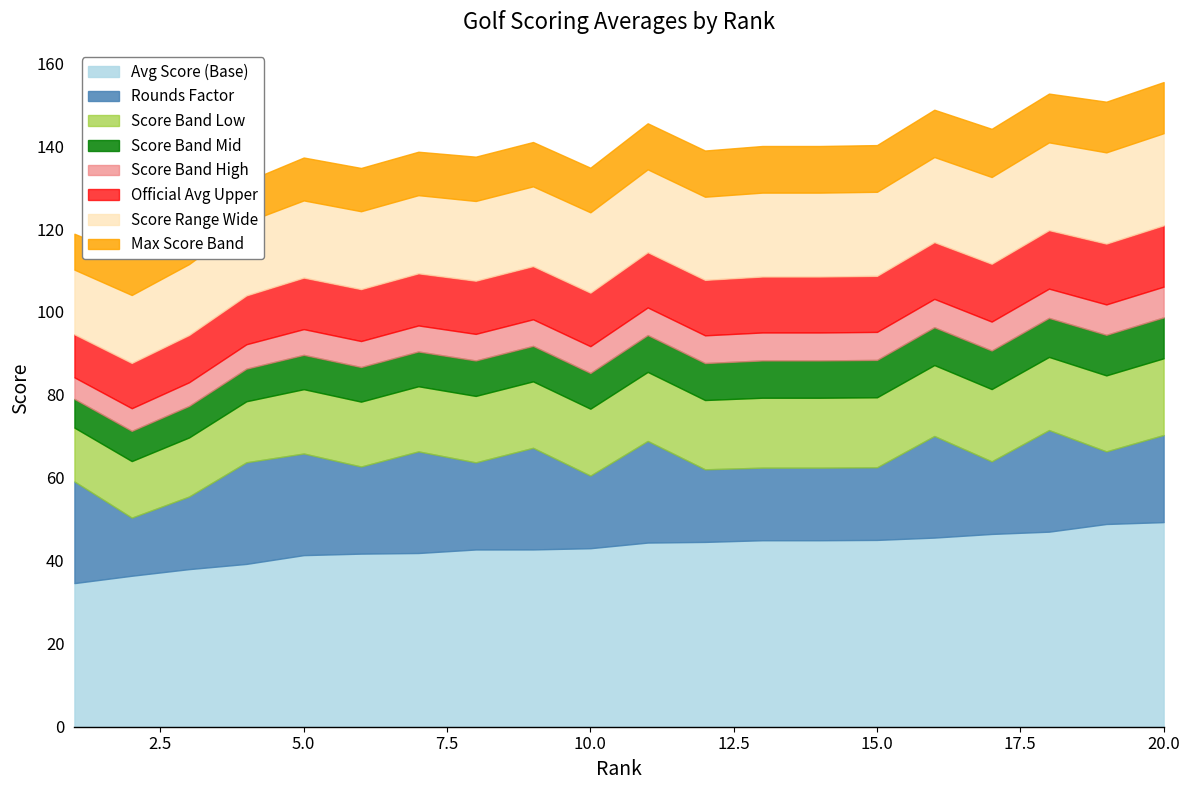

Is it true that Rounds equals 6.6 at 12?

False